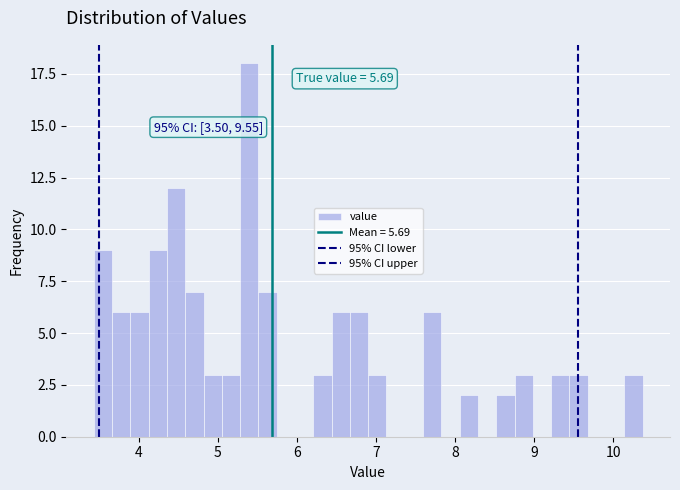

Read against the x-axis, roughly where is the centre of the tallest bar?

5.4